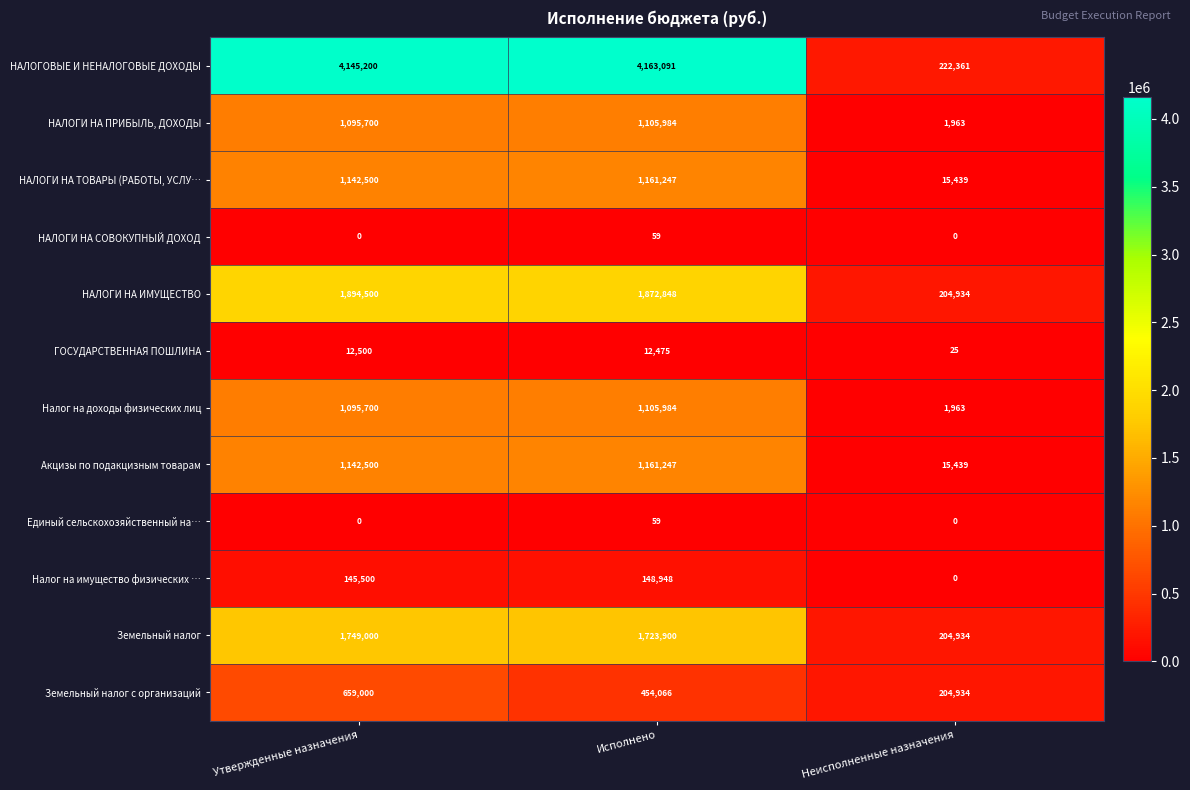

At which category does the chart reach its peak across all series?

Исполнено